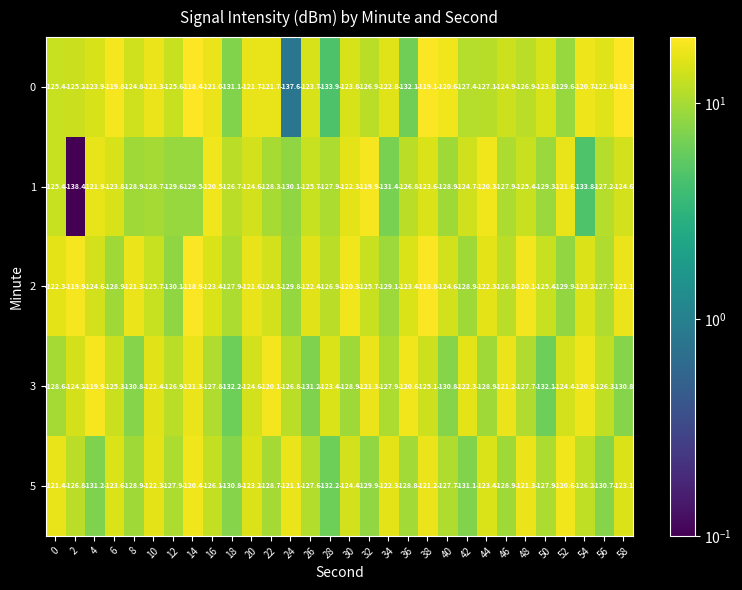

At which category is the sum across all series the highest?

38